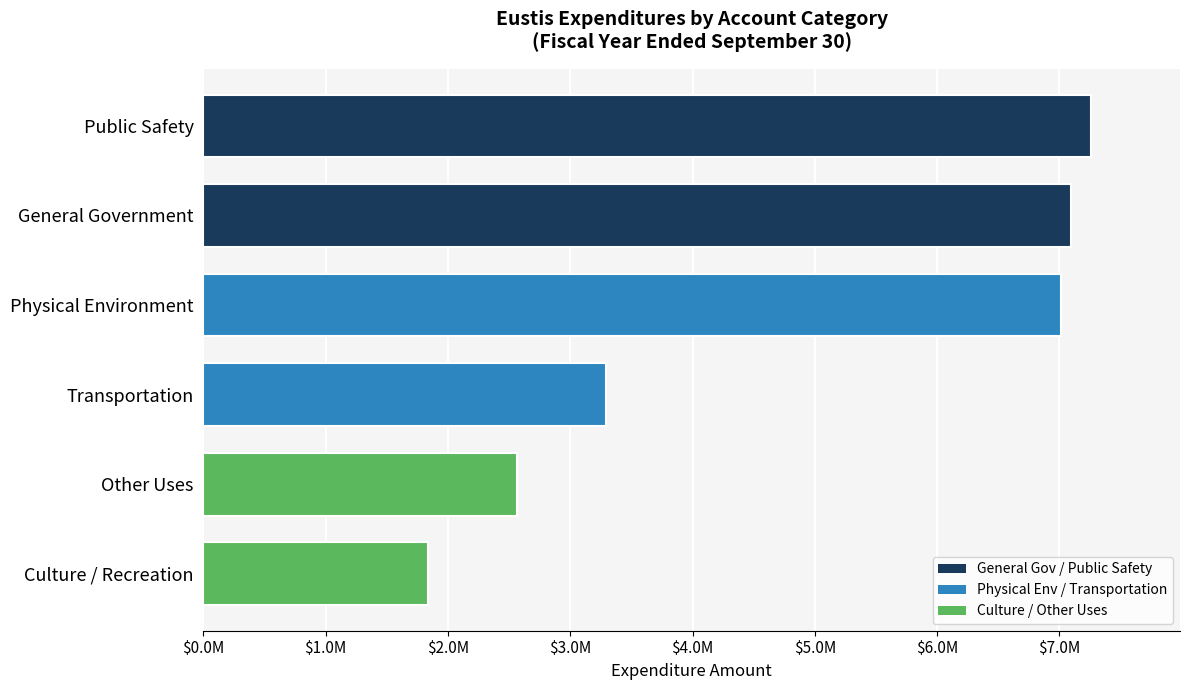

Rank the categories by value from highest to lowest.

Public Safety, General Government, Physical Environment, Transportation, Other Uses, Culture / Recreation